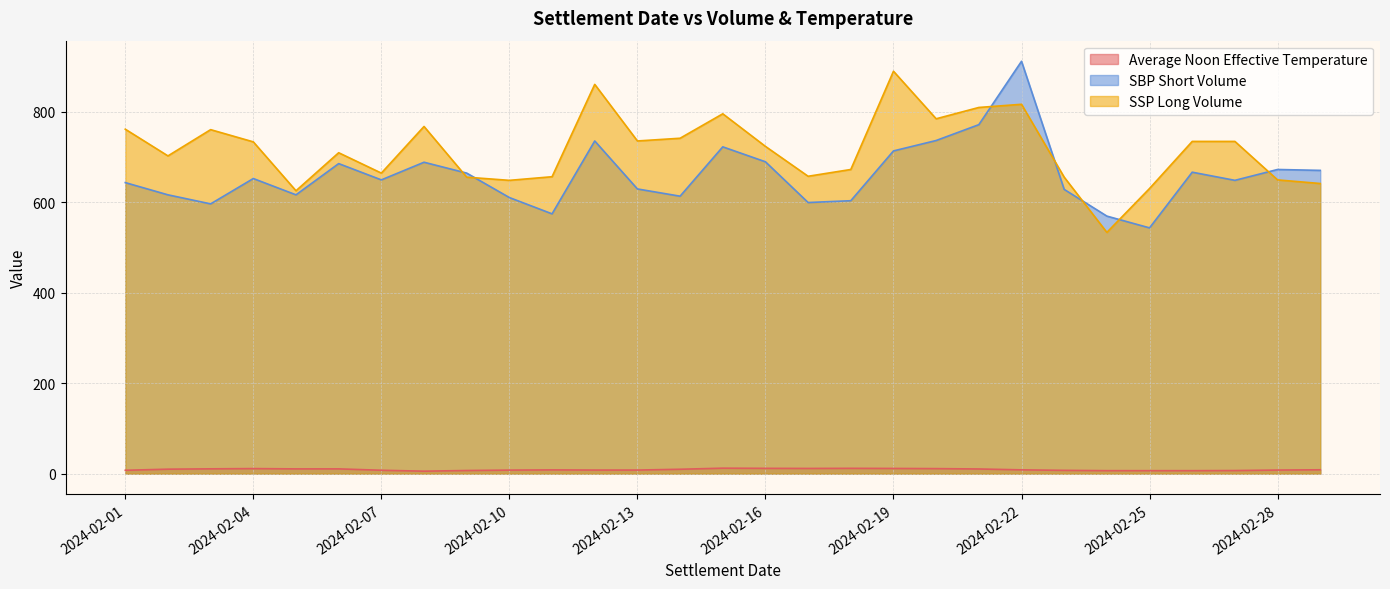

What is the difference between the maximum and second lowest values in the SSP Long Volume series?

264.0